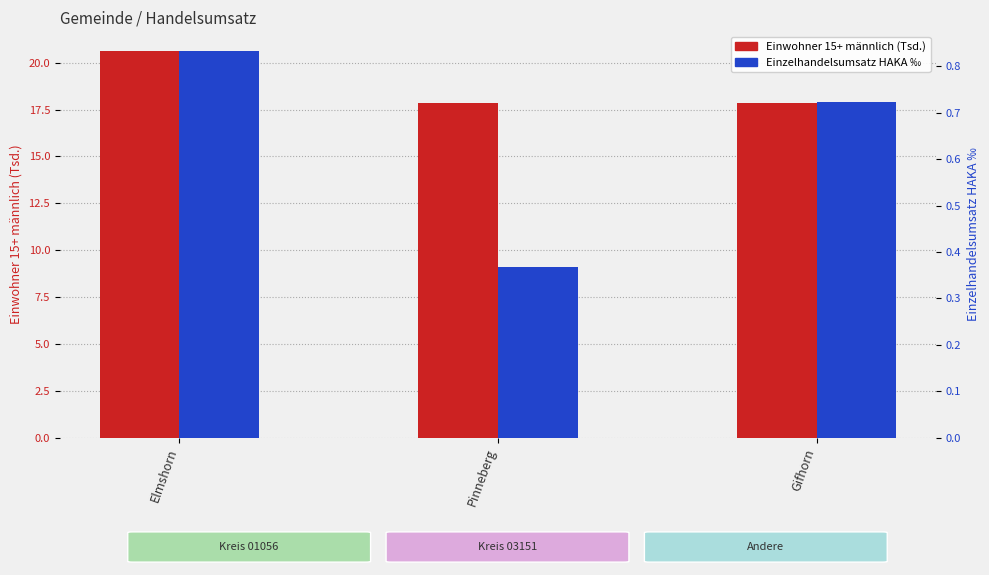

Reading right to left, transcribe all the data shown in this chart.

Einwohner 15+ männlich (Tsd.): Gifhorn=17.8	Pinneberg=17.9	Elmshorn=20.6
Einzelhandelsumsatz HAKA ‰: Gifhorn=0.7	Pinneberg=0.4	Elmshorn=0.8